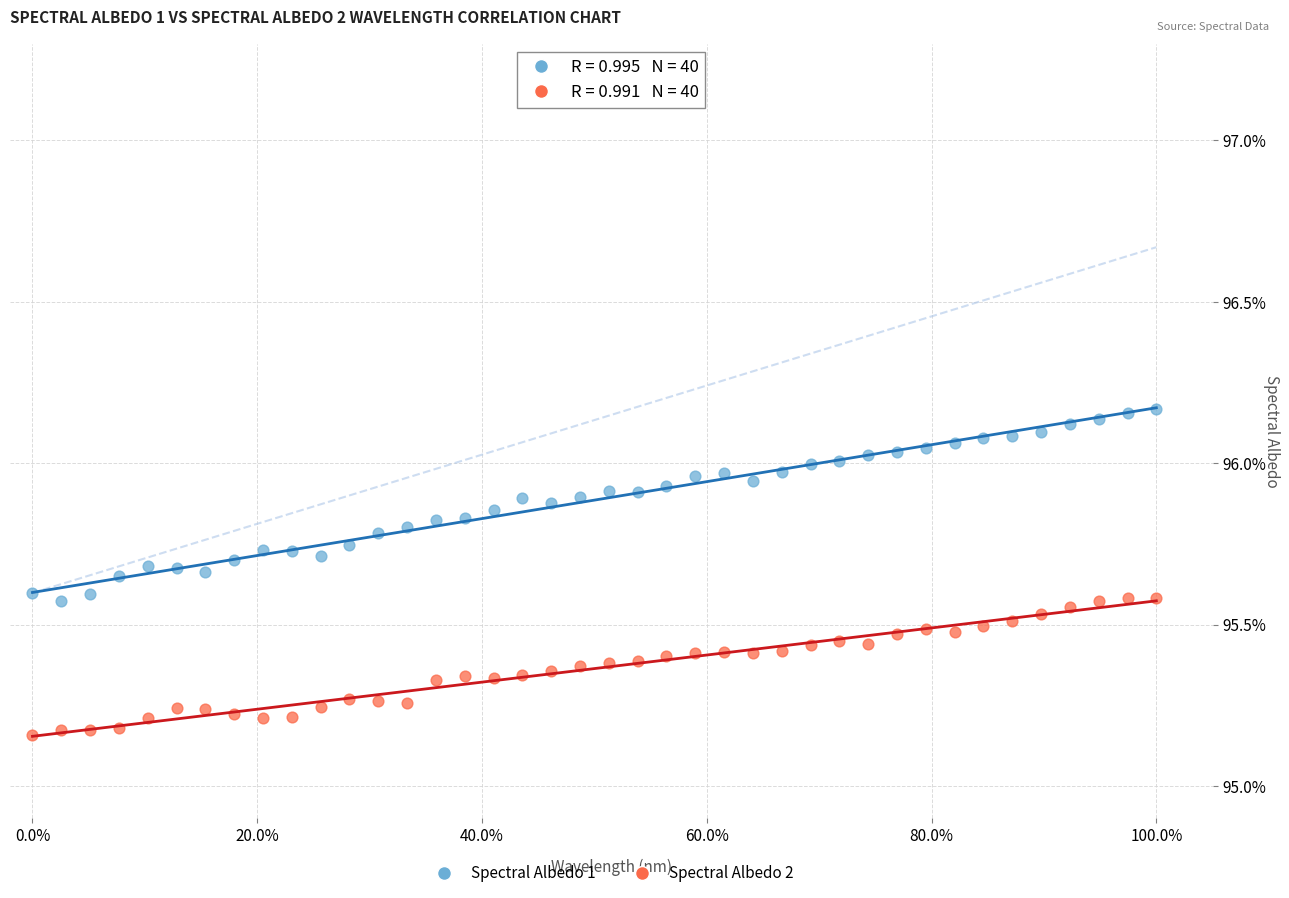

What are all the series names shown in the legend?

Spectral Albedo 1, Spectral Albedo 2